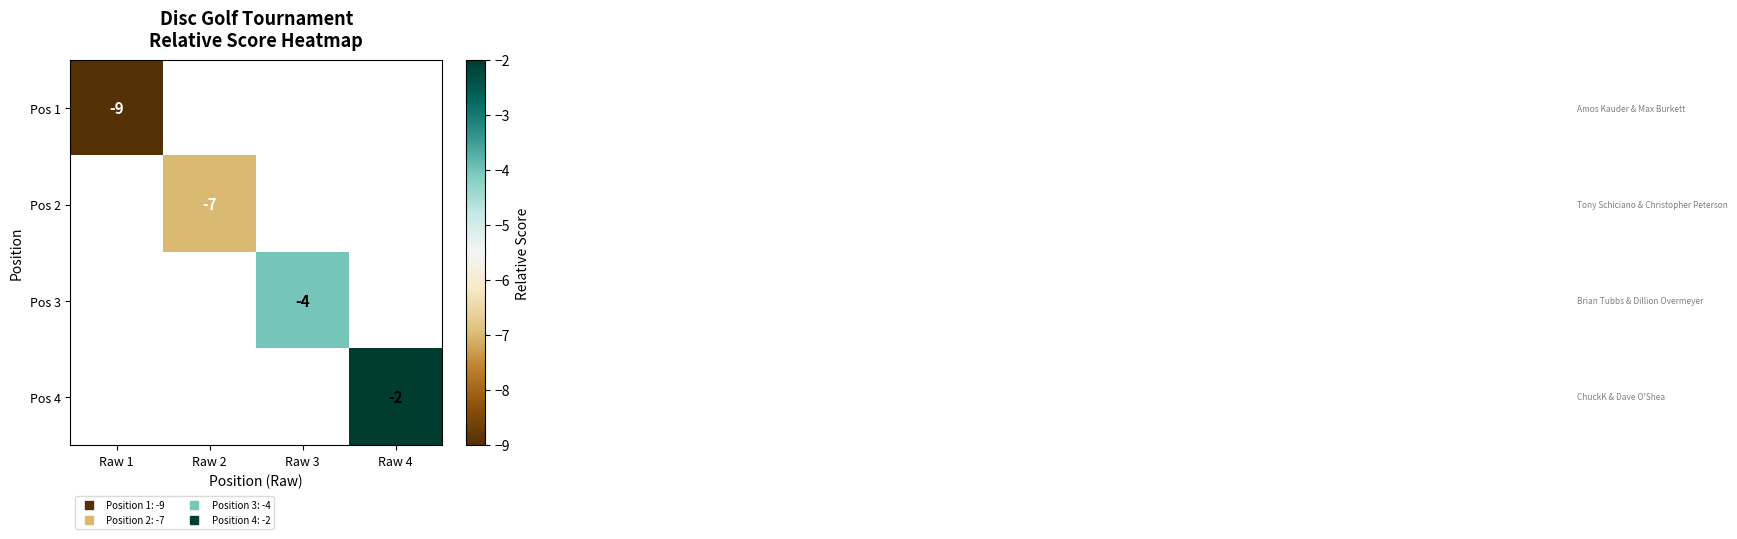

At Raw 4, list the series in order from largest to smallest.

Pos 1, Pos 2, Pos 3, Pos 4